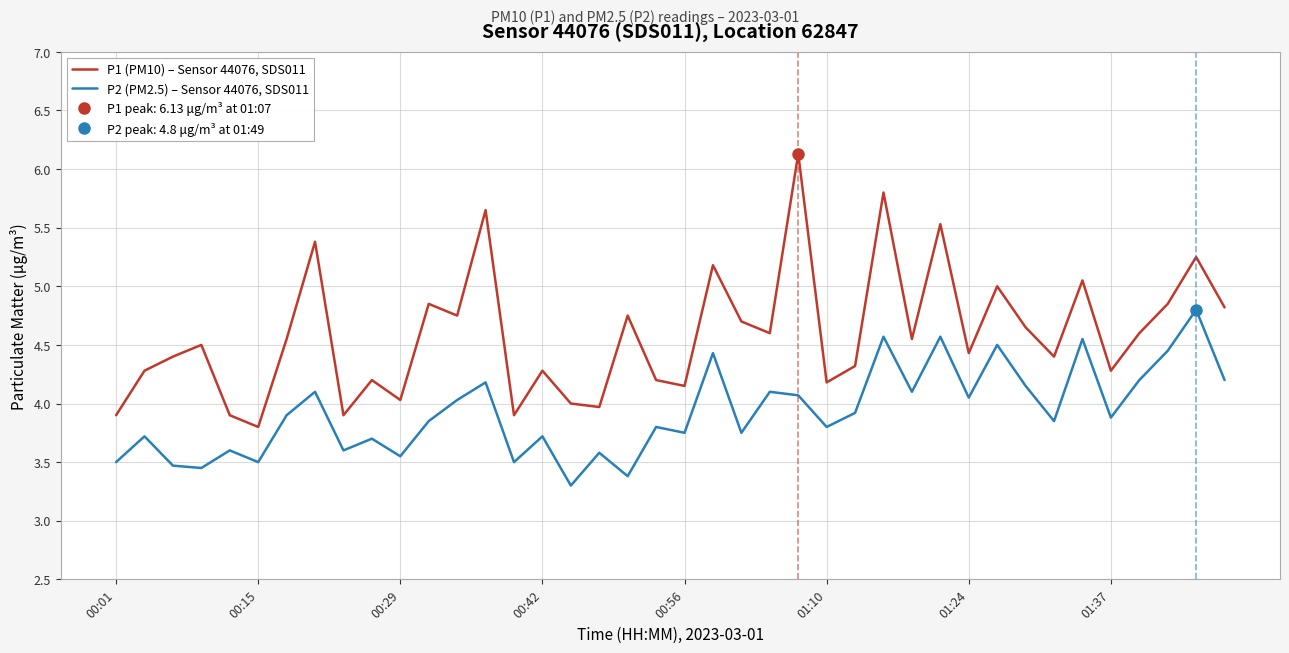

What are all the series names shown in the legend?

P1 (PM10) – Sensor 44076, SDS011, P2 (PM2.5) – Sensor 44076, SDS011